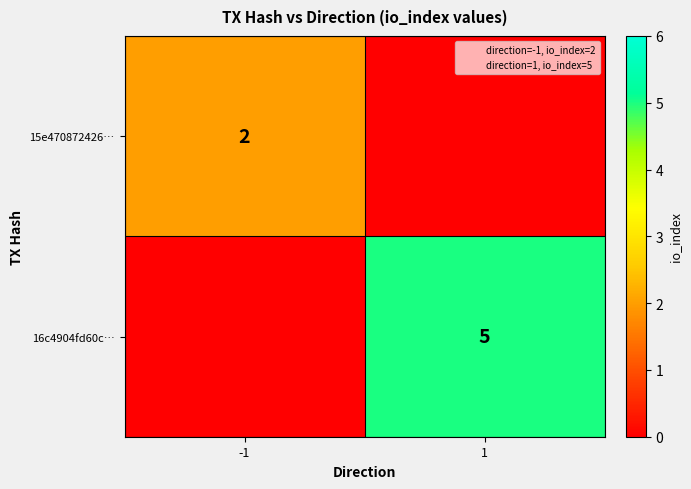

The value of 15e470872426… at -1 is 2. True or false?

True